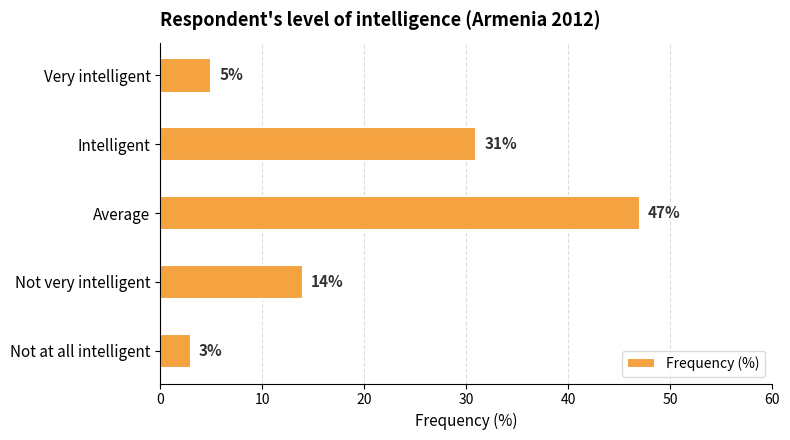

True or false: the data shows 33 at Average.

False